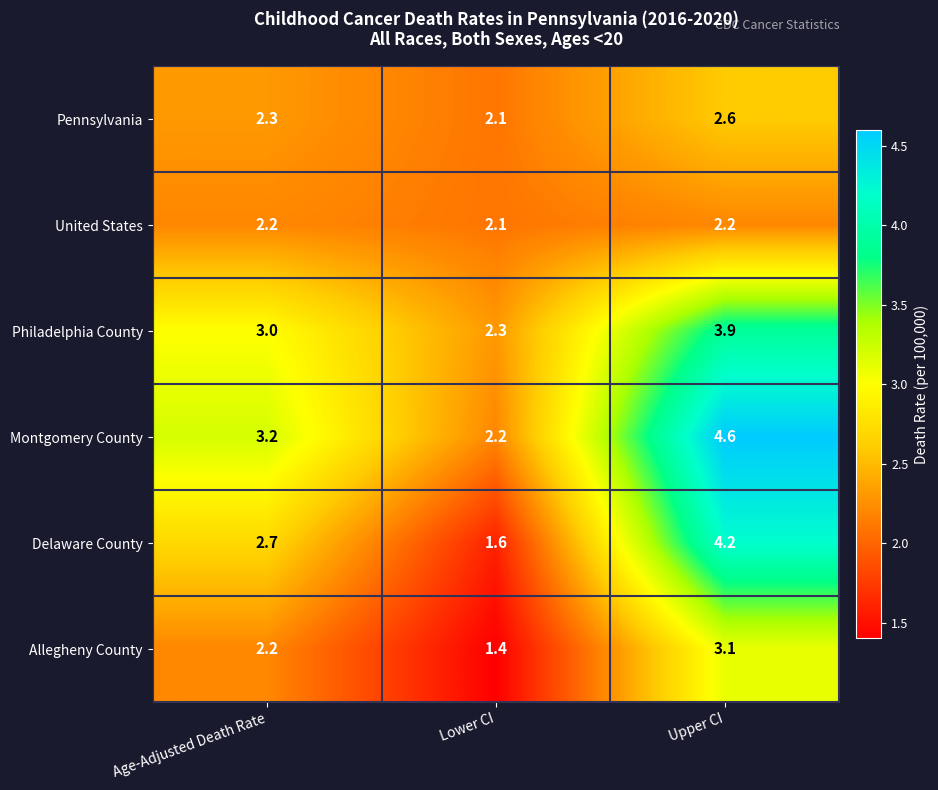

List the series in order of their peak value, lowest first.

United States, Pennsylvania, Allegheny County, Philadelphia County, Delaware County, Montgomery County